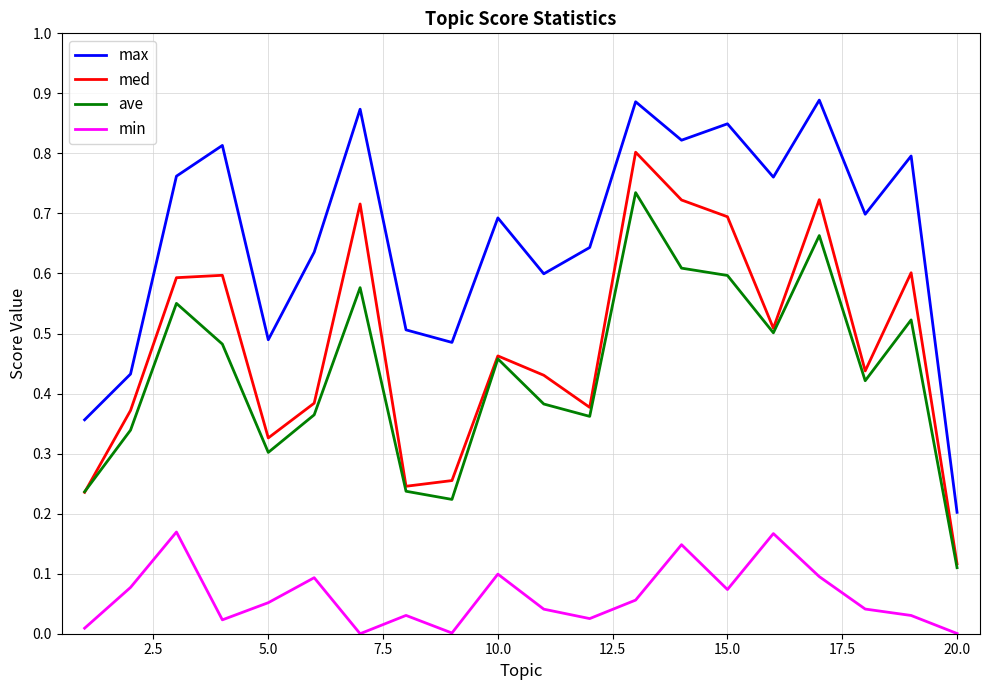

Which series has the largest total across all categories?

max